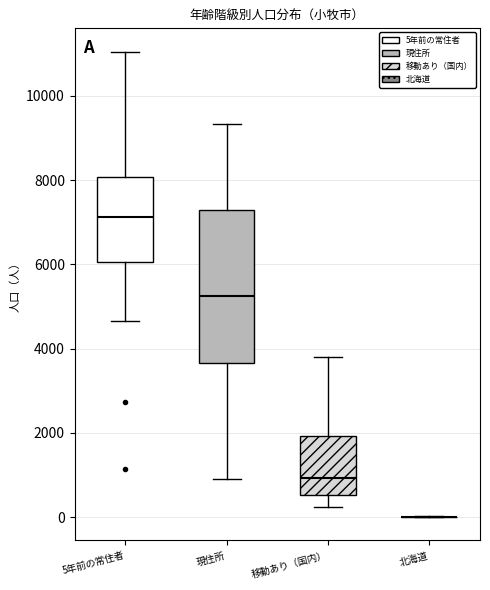

Comparing the boxes themselves (not the whiskers), which one is the tallest?

現住所